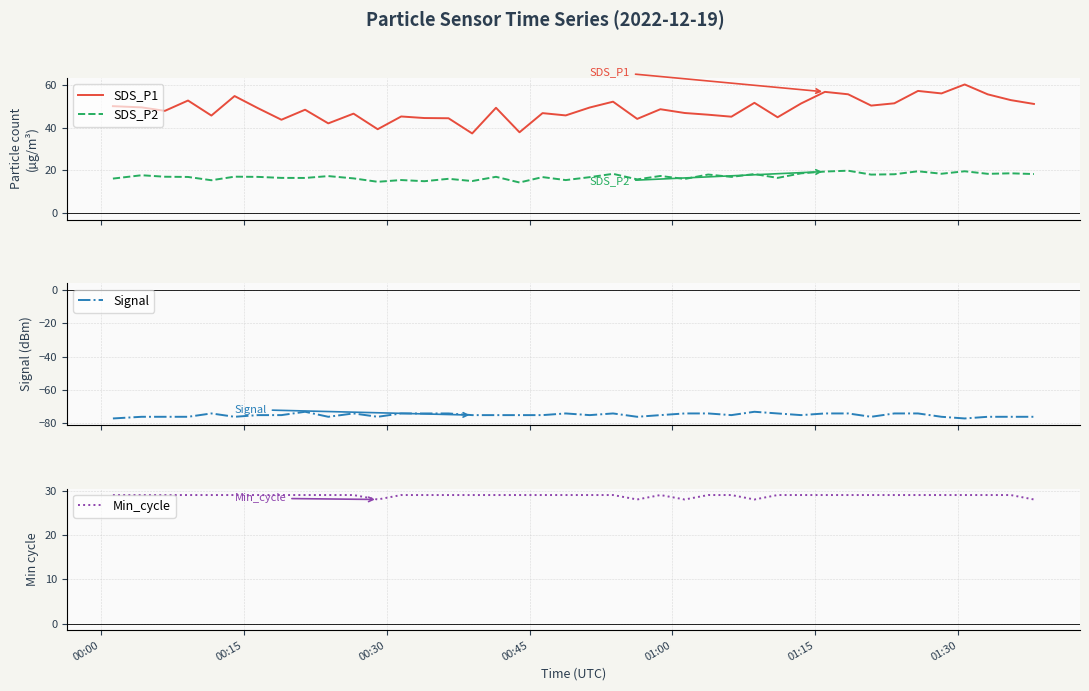

What is the difference between the maximum and minimum values in the Signal series?

4